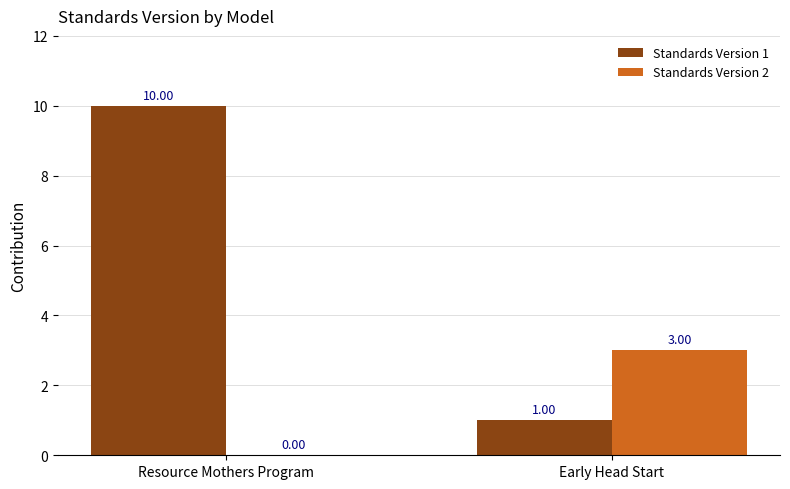

The value of Standards Version 1 at Early Head Start is 1. True or false?

True